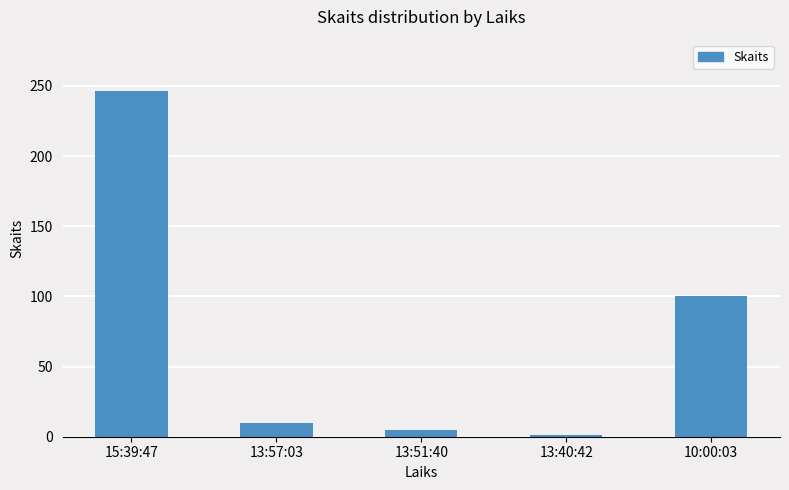

What value does the data have at 15:39:47, to the nearest 50?

250